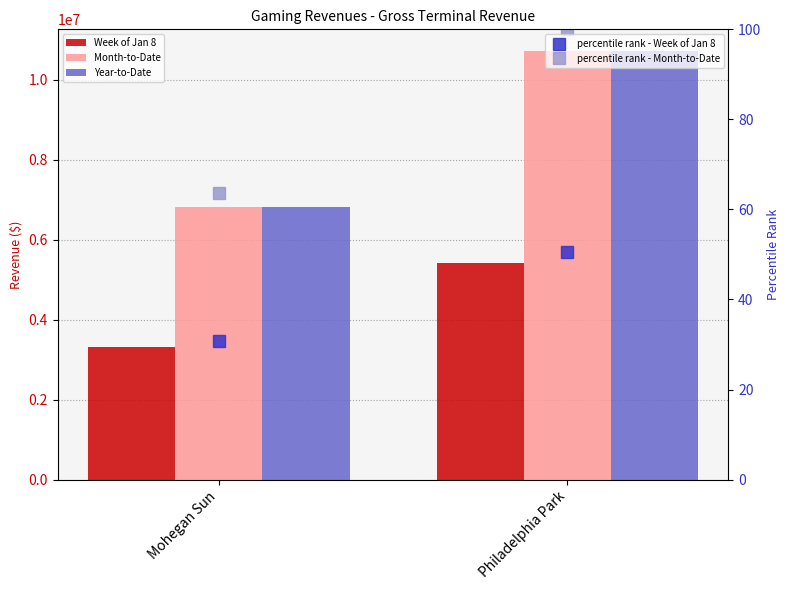

What is the sum of all Week of Jan 8 values?

8714537.9